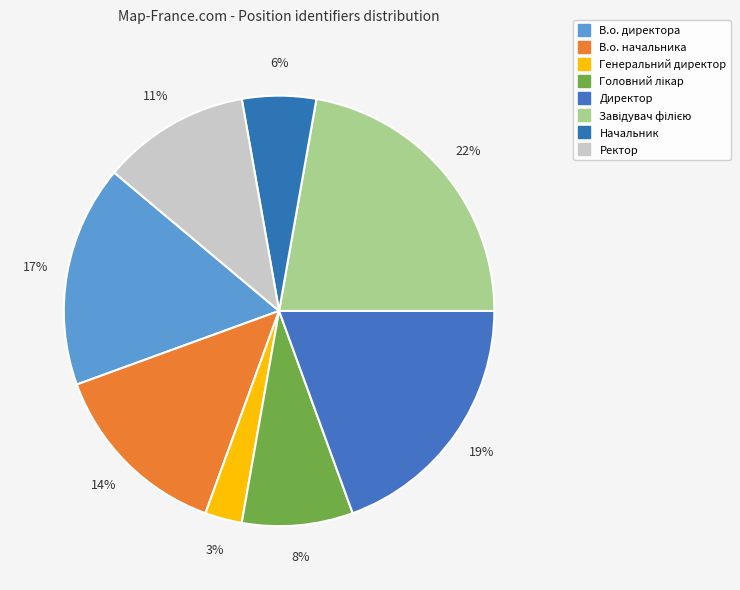

How many segments does this pie chart have?

8